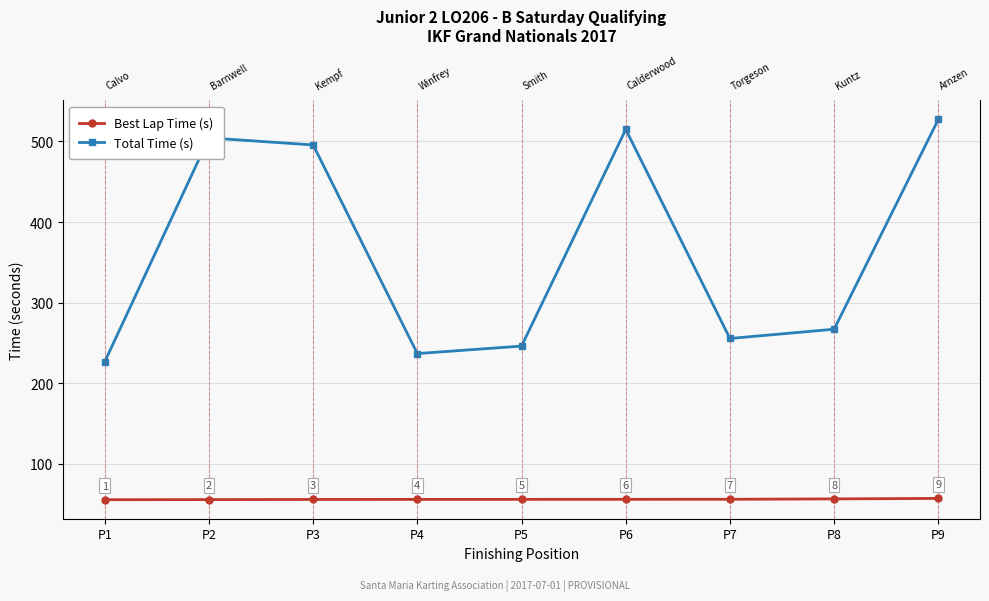

Rank the series by their maximum value, from lowest to highest.

Best Lap Time (s), Total Time (s)